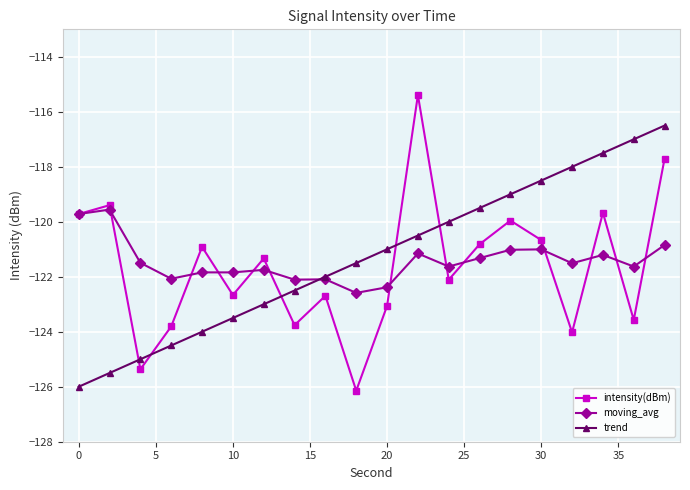

How many times do intensity(dBm) and trend cross each other?

5